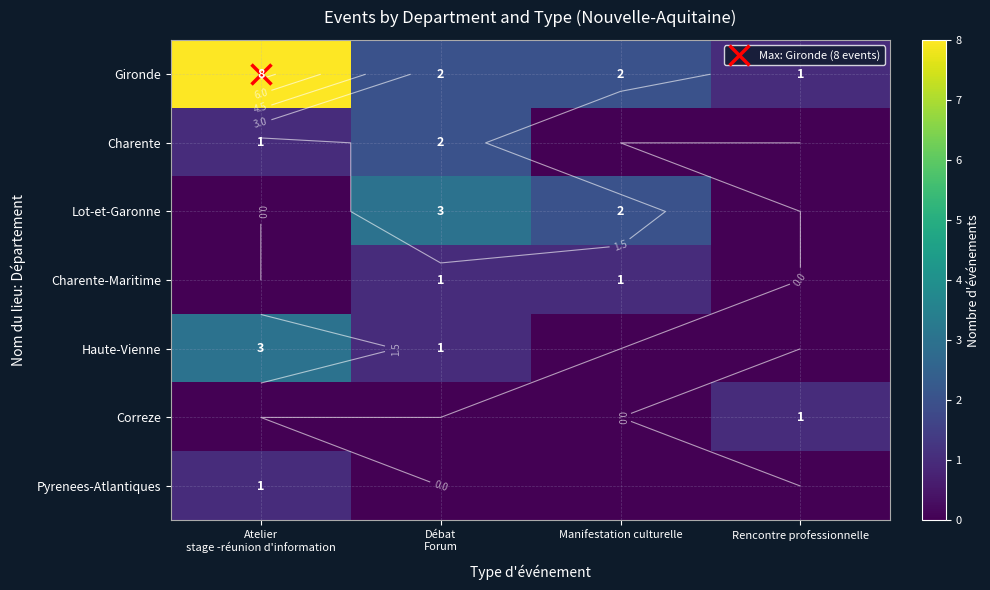

Which has a higher value, Débat
Forum or Rencontre professionnelle?

Débat
Forum